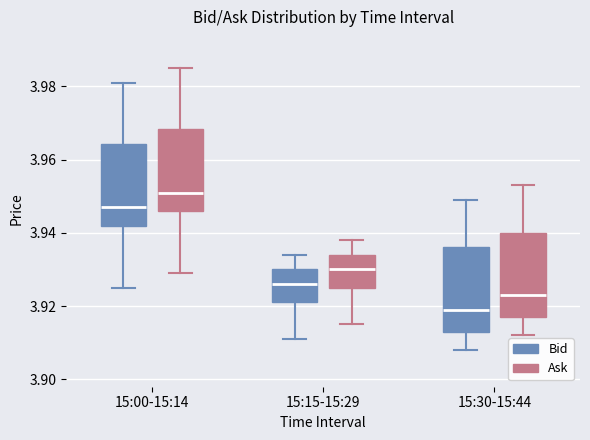

Reading left to right, transcribe this box plot: for each box, give where its median line is, the range the box spans, and where its two whiskers end, as read against the y-axis. The values are not printed on the chart, so give them approximately, as read against the axis.

15:00-15:14 (Bid): median 3.948, box 3.942 to 3.964, whiskers 3.926 to 3.982
15:00-15:14 (Ask): median 3.952, box 3.946 to 3.968, whiskers 3.930 to 3.986
15:15-15:29 (Bid): median 3.926, box 3.922 to 3.930, whiskers 3.912 to 3.934
15:15-15:29 (Ask): median 3.930, box 3.926 to 3.934, whiskers 3.916 to 3.938
15:30-15:44 (Bid): median 3.920, box 3.914 to 3.936, whiskers 3.908 to 3.950
15:30-15:44 (Ask): median 3.924, box 3.918 to 3.940, whiskers 3.912 to 3.954